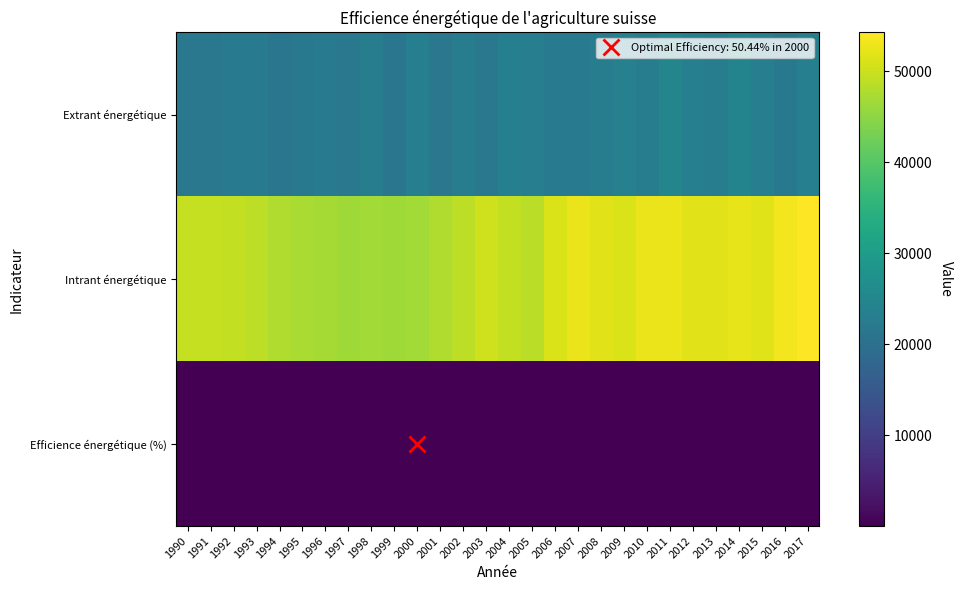

Count the number of categories in the chart.

28